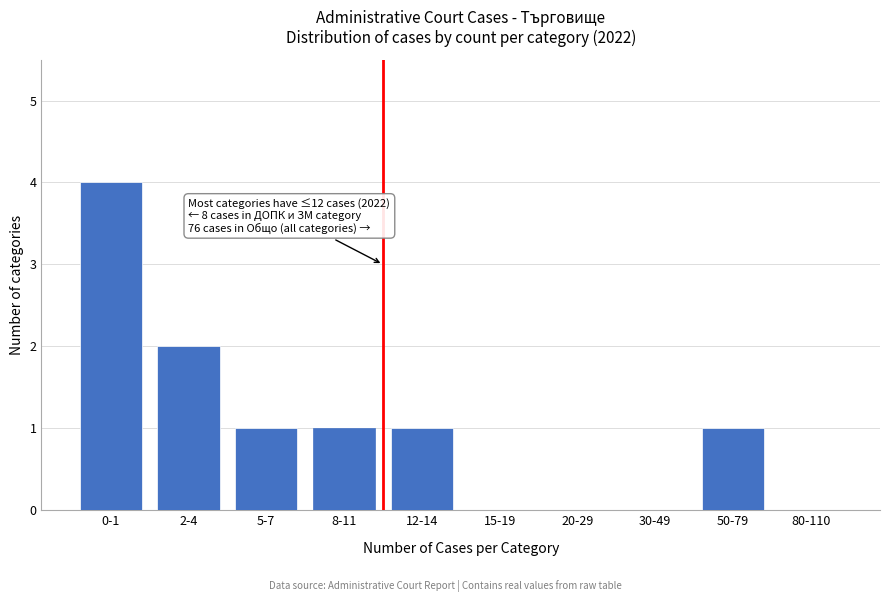

Reading right to left, list all the values displayed in this chart.

80-110=0	50-79=1	30-49=0	20-29=0	15-19=0	12-14=1	8-11=1	5-7=1	2-4=2	0-1=4